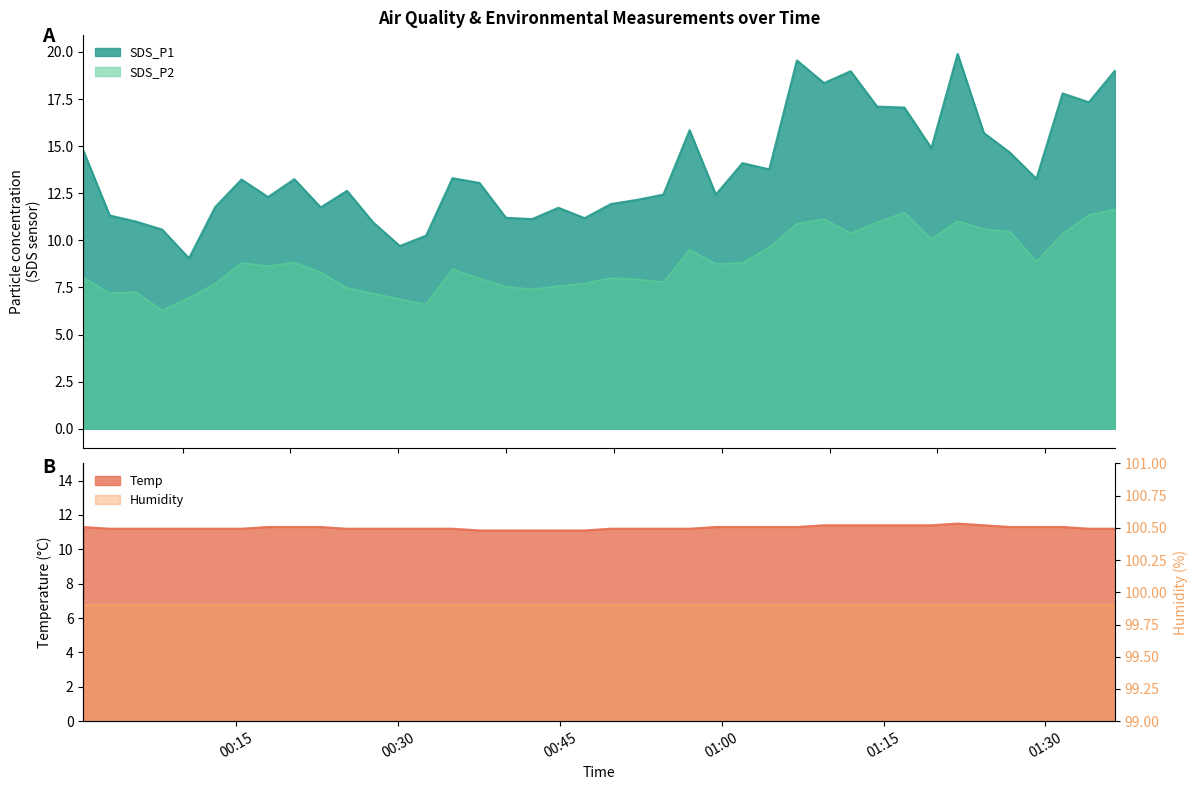

What is the label of the 7th point from the left?

2023/03/22 00:15:28